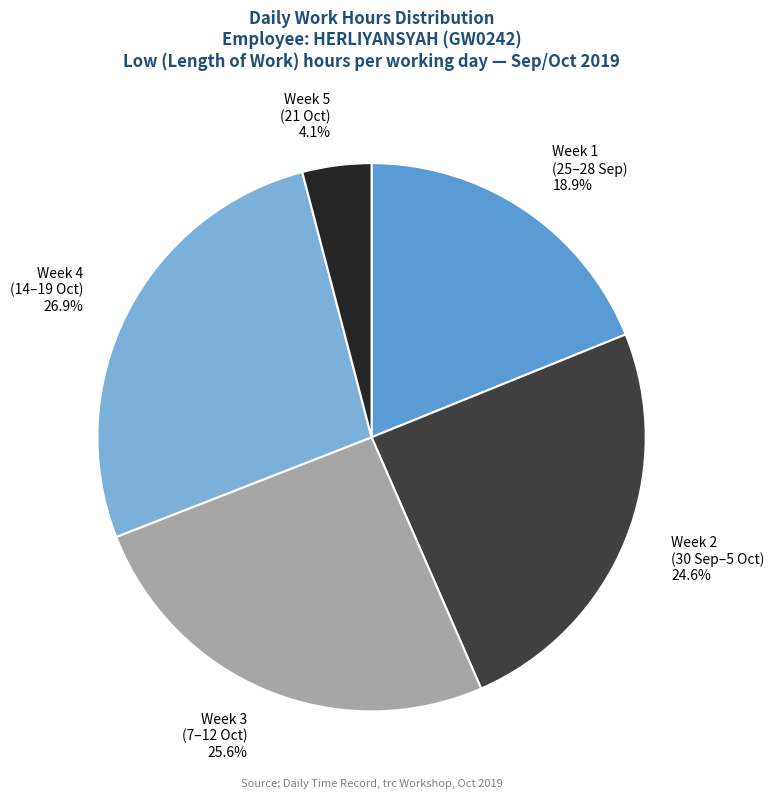

Count the number of slices in the pie.

5